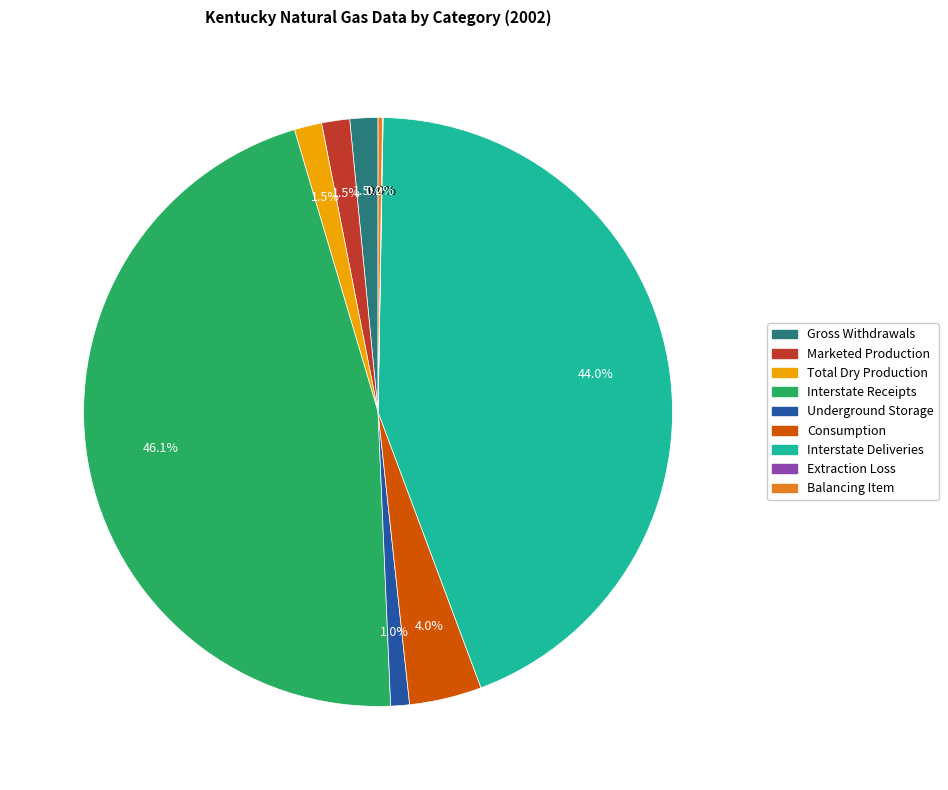

Is there a majority slice in this chart?

No